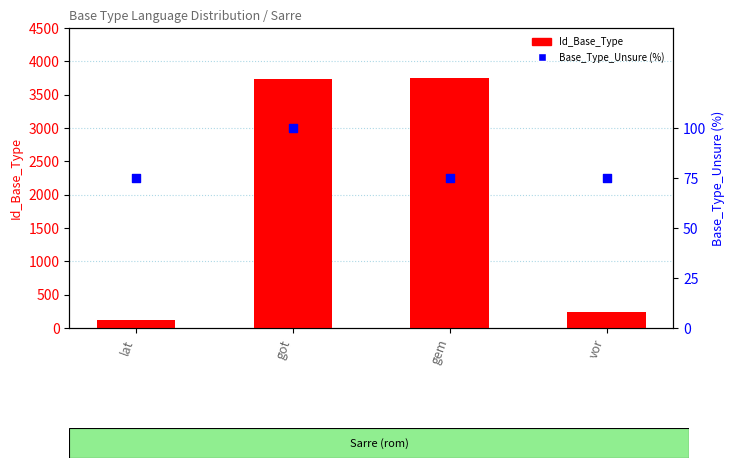

What are all the series names shown in the legend?

Id_Base_Type, Base_Type_Unsure (%)